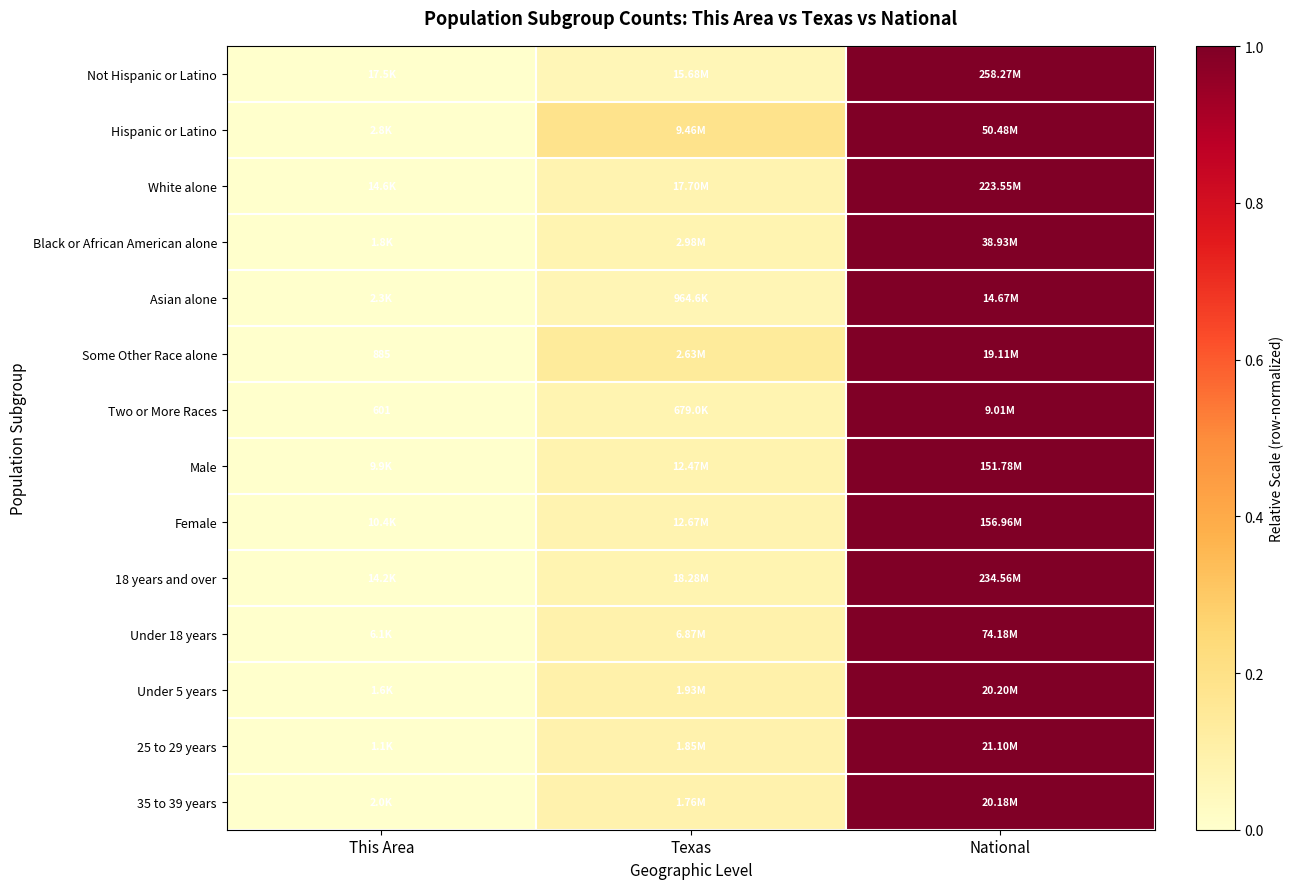

True or false: Two or More Races has a value of 0.0 at This Area.

False